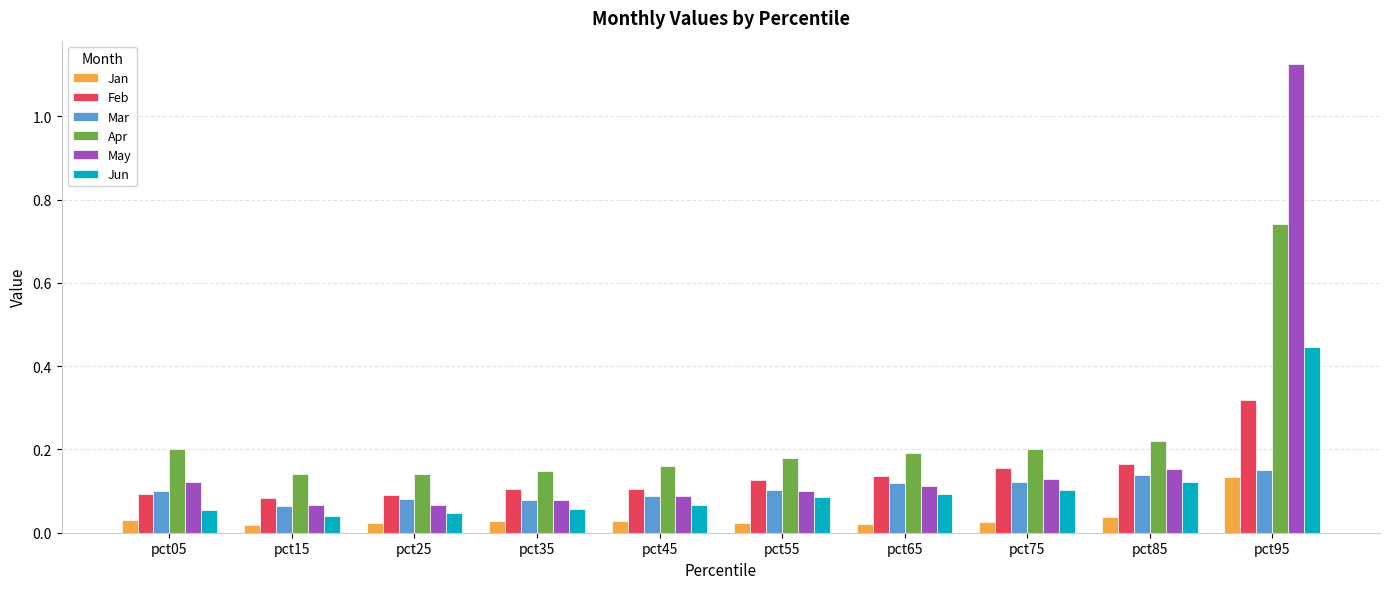

The value of Jan at pct95 is 0.1. True or false?

True